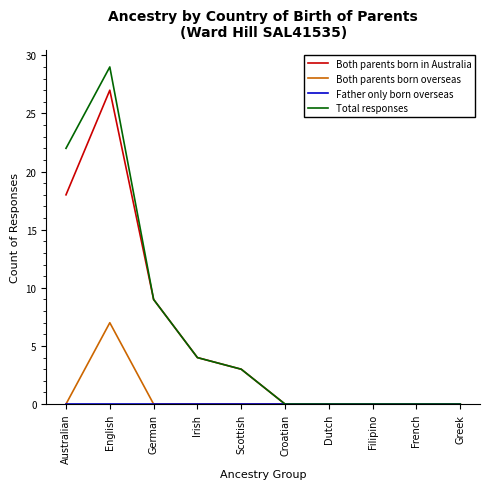

What position from the right is Dutch?

4